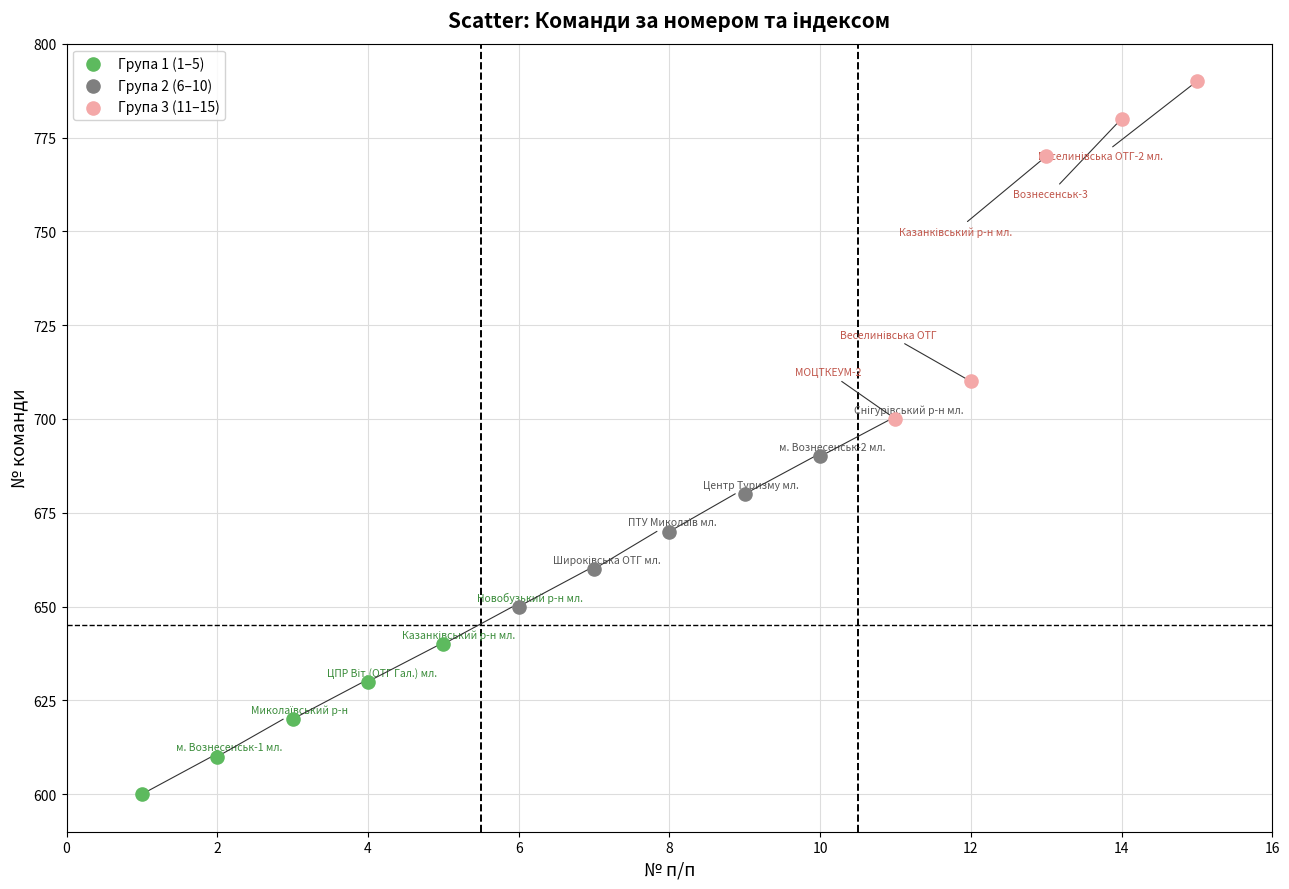

Which series reaches the maximum Y coordinate?

Група 3 (11–15)